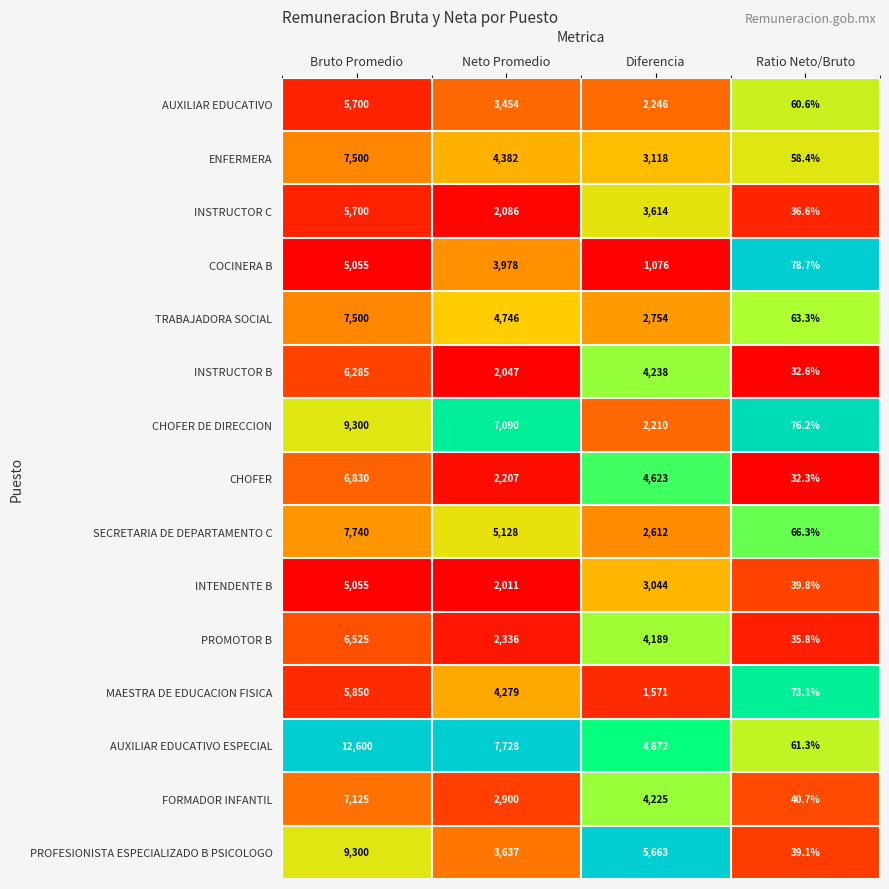

Which series changed the most between Neto Promedio and Ratio Neto/Bruto?

AUXILIAR EDUCATIVO ESPECIAL